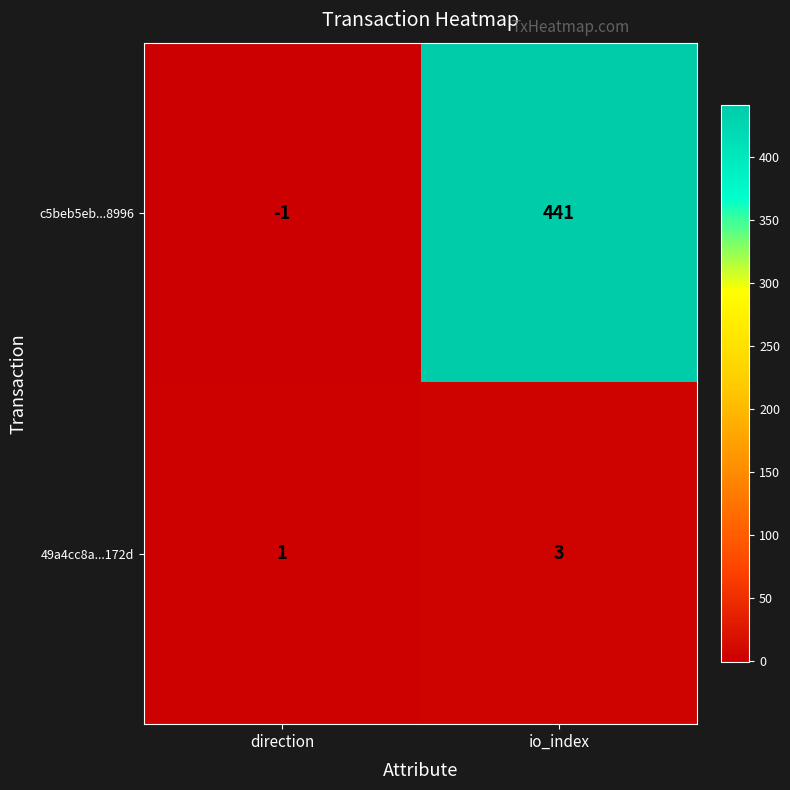

What is the approximate value of c5beb5eb...8996 at io_index?

441